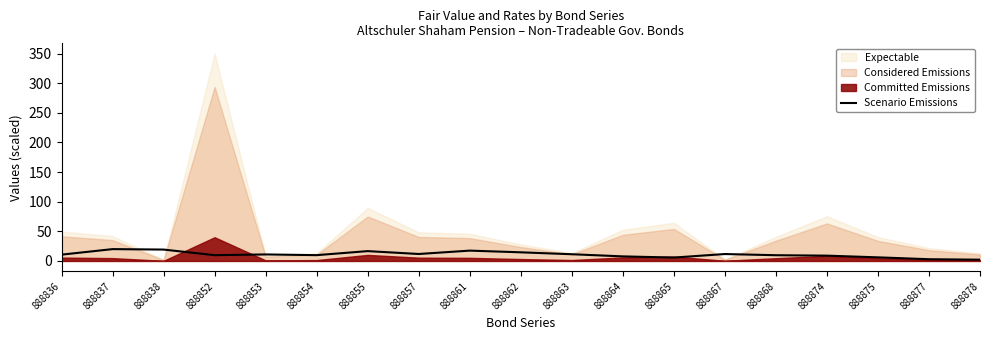

Approximately how many times larger is the value at 888863 compared to 888865?

2.0